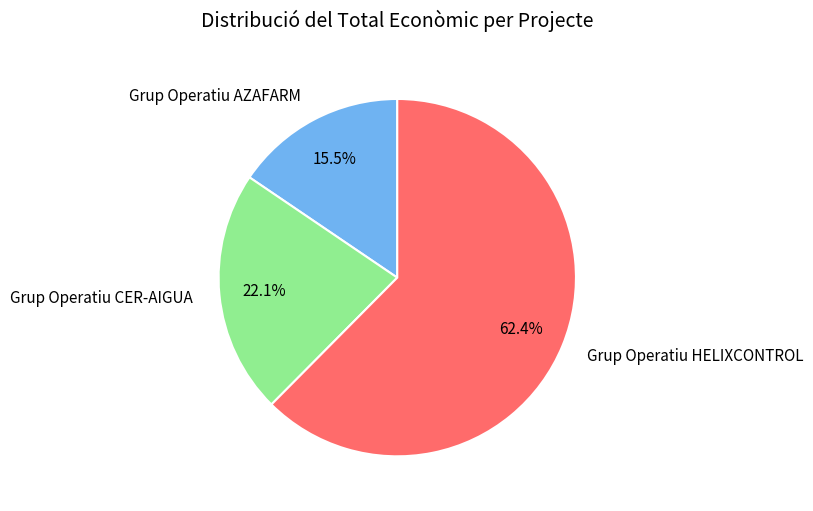

Between Grup Operatiu AZAFARM and Grup Operatiu CER-AIGUA, which is larger?

Grup Operatiu CER-AIGUA